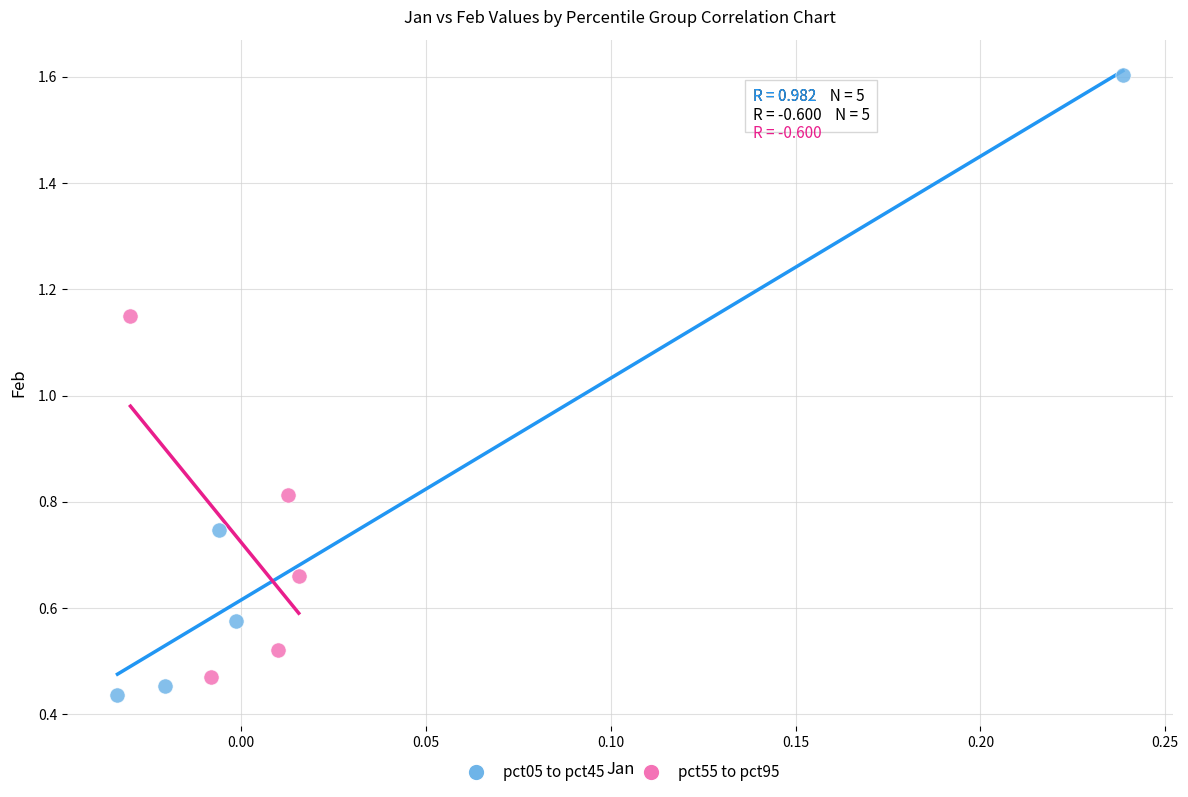

Which series has the largest Y range (max minus min)?

pct05 to pct45